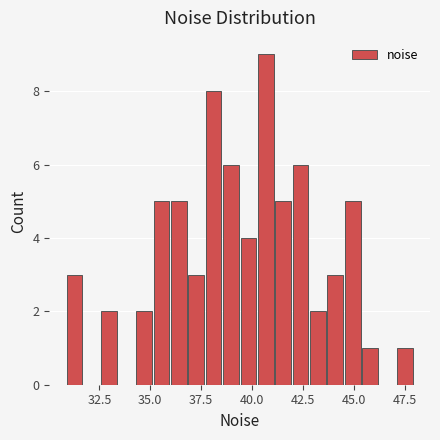

Around what value on the x-axis is the tallest bar? Give the approximate position of its centre, as read against the axis.

40.5